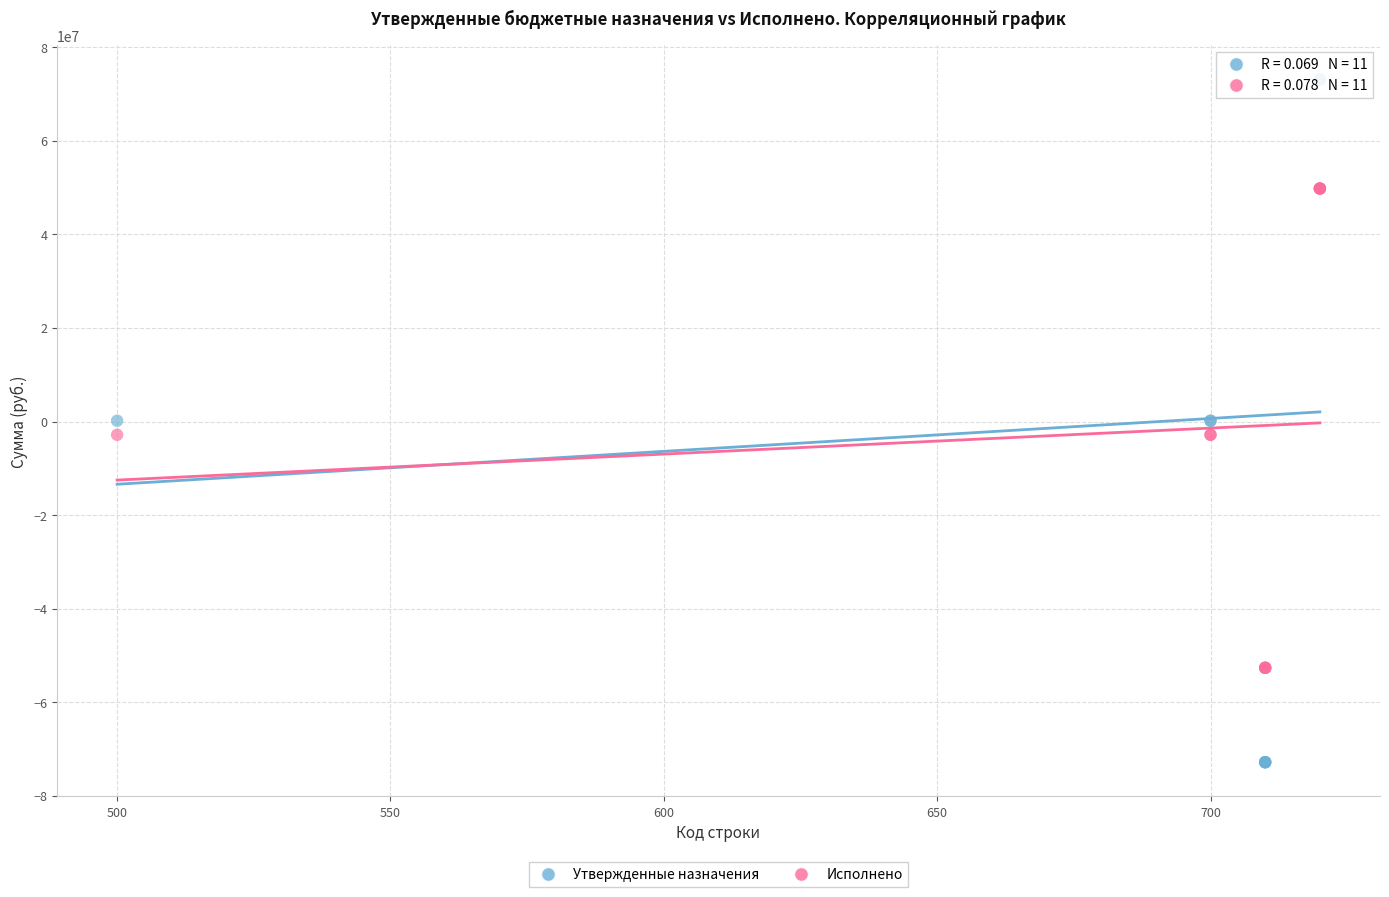

What is the X range (max minus min) for the scatter plot?

220.0